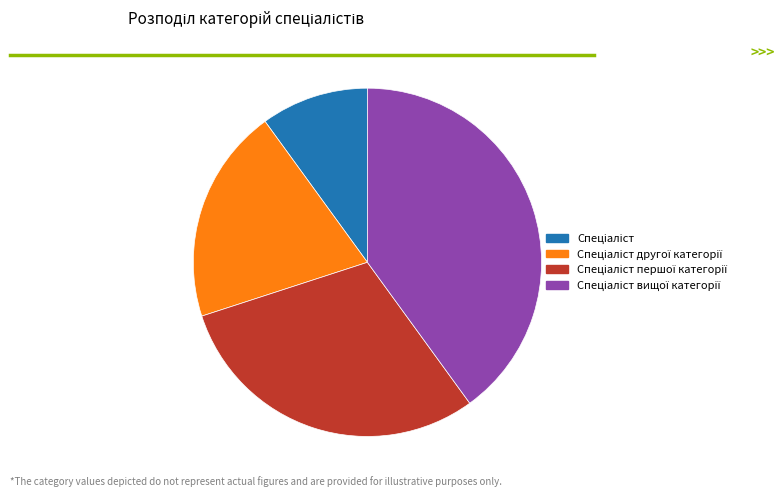

Is there a majority slice in this chart?

No